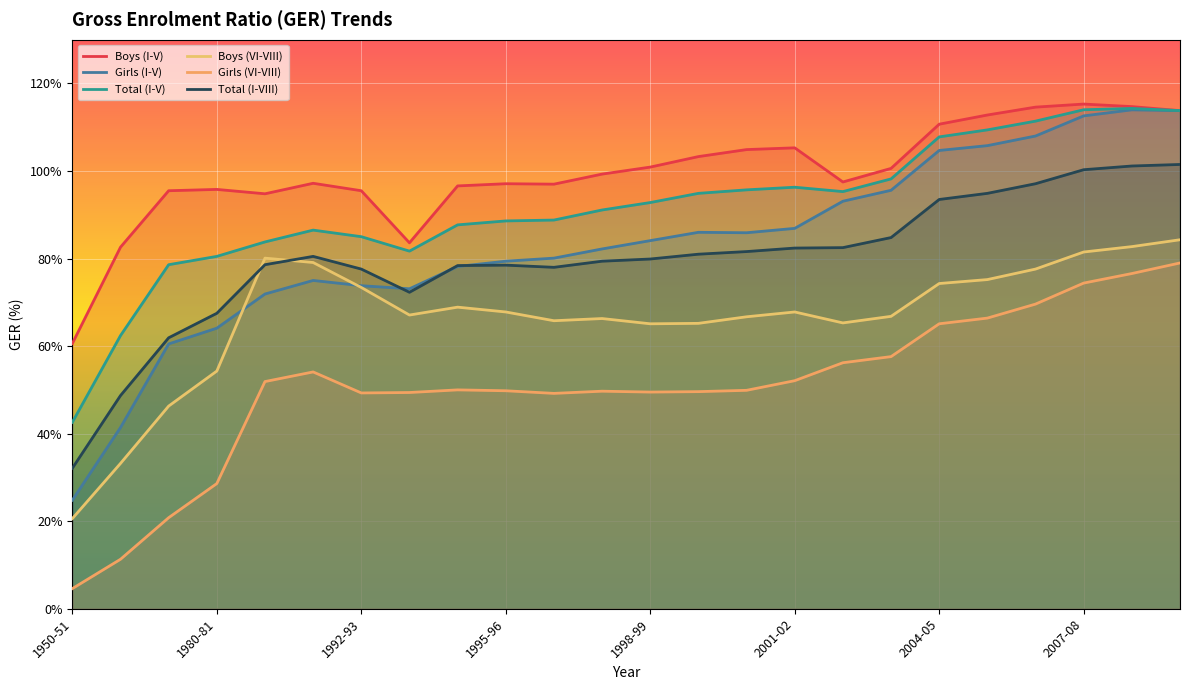

Is it true that Total (I-VIII) equals 179.7 at 23?

False